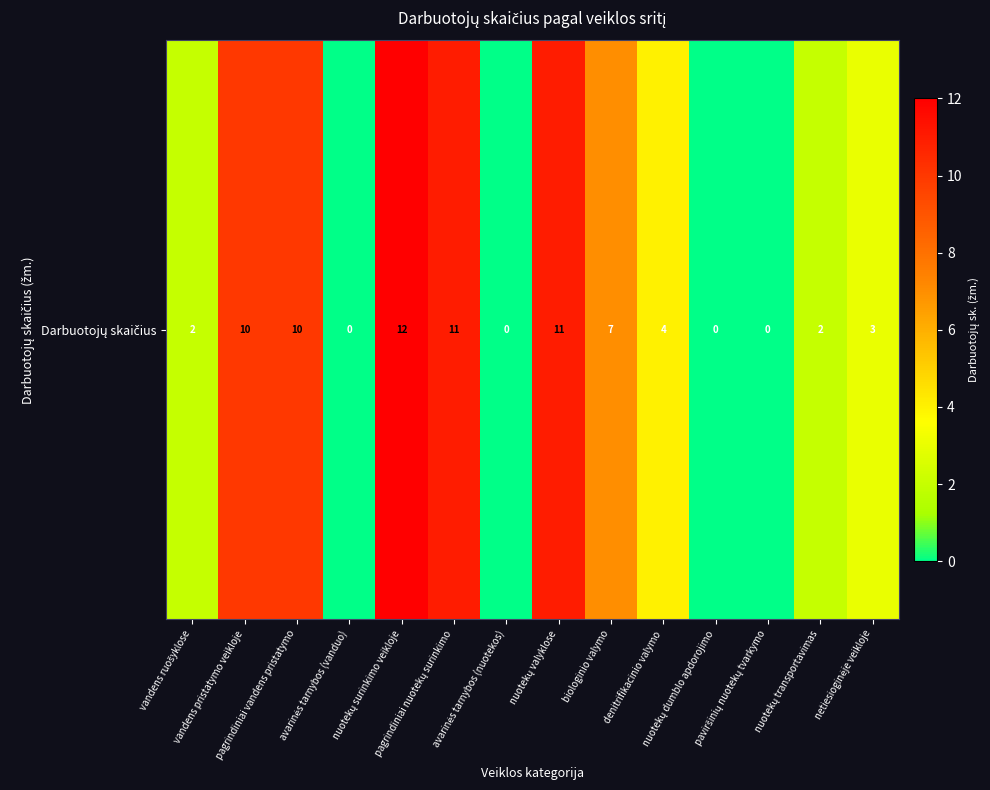

Reading left to right, what are all the values shown in this chart?

vandens ruošyklose=2	vandens pristatymo veikloje=10	pagrindiniai vandens pristatymo=10	avarinės tarnybos (vanduo)=0	nuotekų surinkimo veikloje=12	pagrindiniai nuotekų surinkimo=11	avarinės tarnybos (nuotekos)=0	nuotekų valyklose=11	biologinio valymo=7	denitrifikacinio valymo=4	nuotekų dumblo apdorojimo=0	paviršinių nuotekų tvarkymo=0	nuotekų transportavimas=2	netiesioginėje veikloje=3